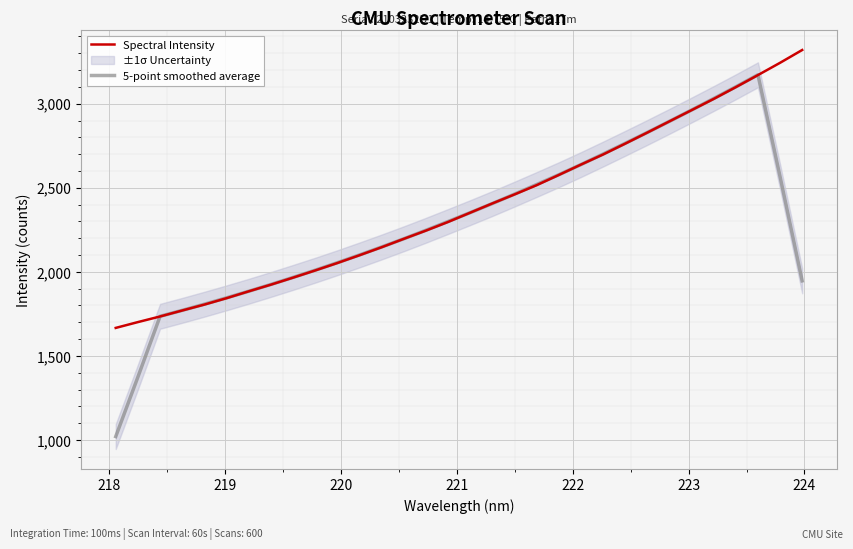

What is the maximum value for 5-point smoothed average?

3171.9